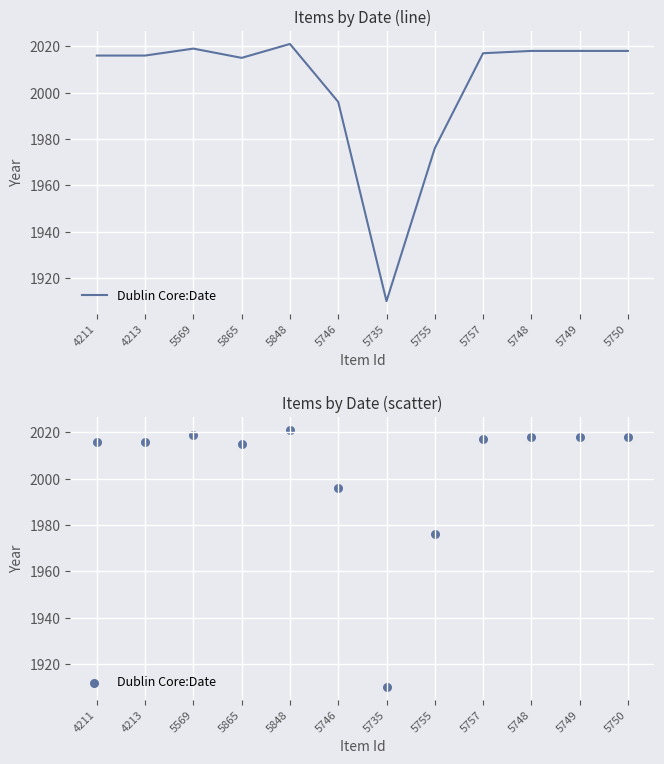

Which has a higher value, 5848 or 5865?

5848